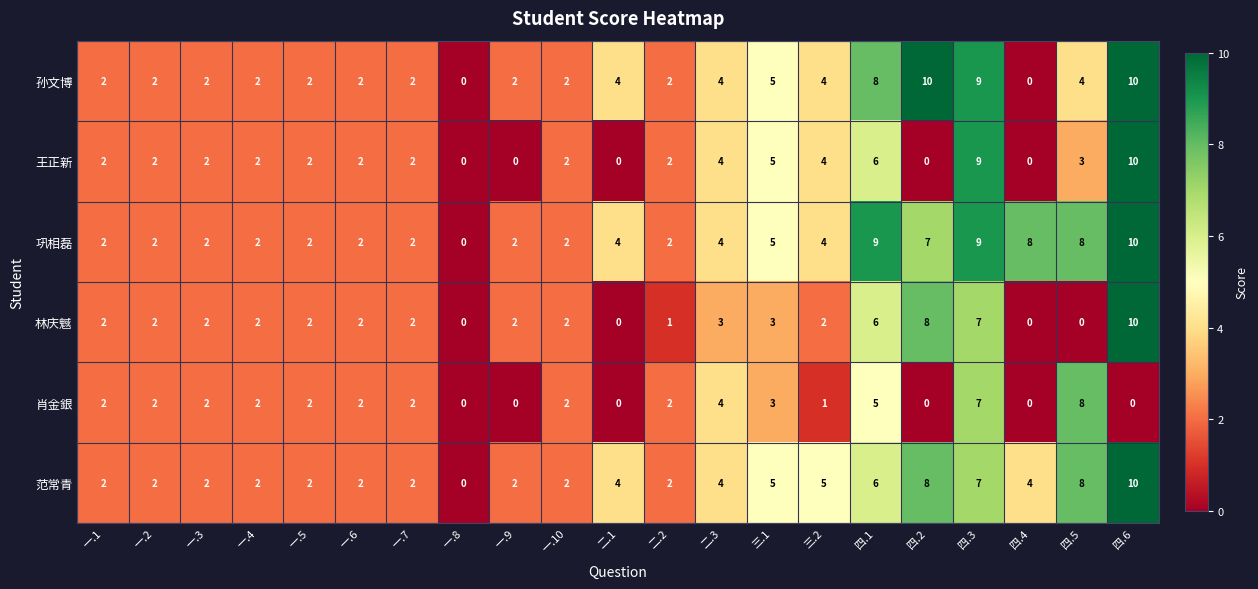

At which label does 王正新 reach its peak?

四.6